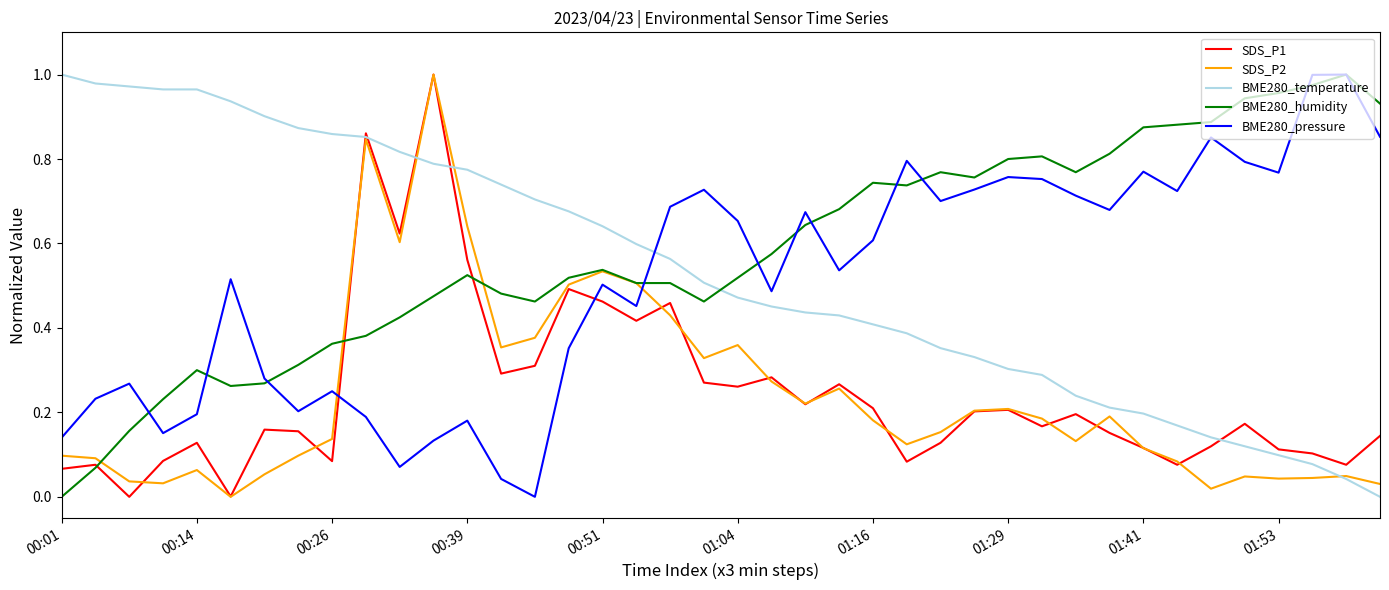

True or false: BME280_humidity has a value of 0.1 at 01:04.

False